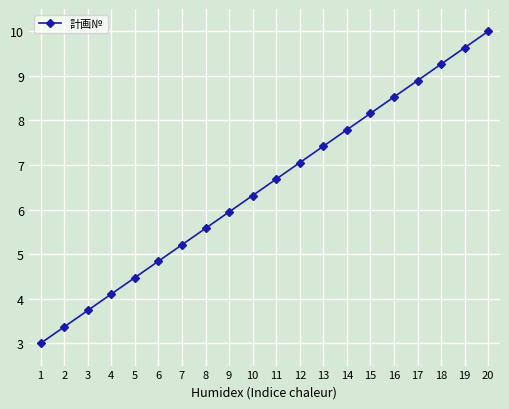

Reading left to right, transcribe all the data shown in this chart.

1=3.0	2=3.4	3=3.7	4=4.1	5=4.5	6=4.8	7=5.2	8=5.6	9=5.9	10=6.3	11=6.7	12=7.1	13=7.4	14=7.8	15=8.2	16=8.5	17=8.9	18=9.3	19=9.6	20=10.0